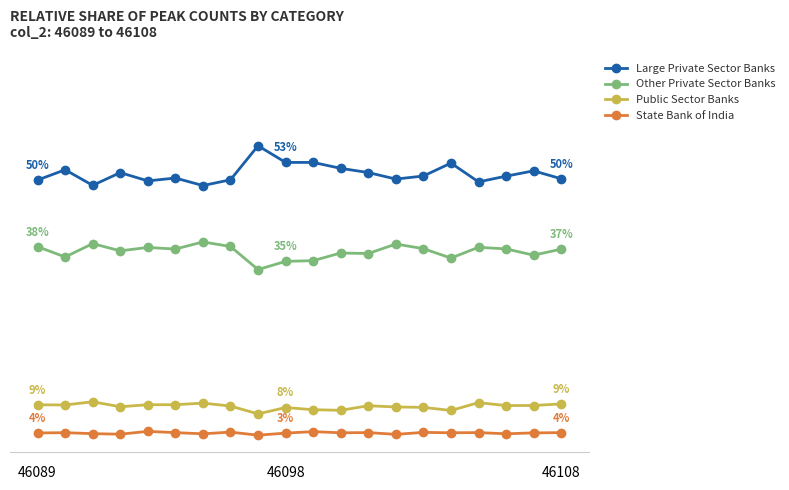

At which category is the sum across all series the highest?

46089